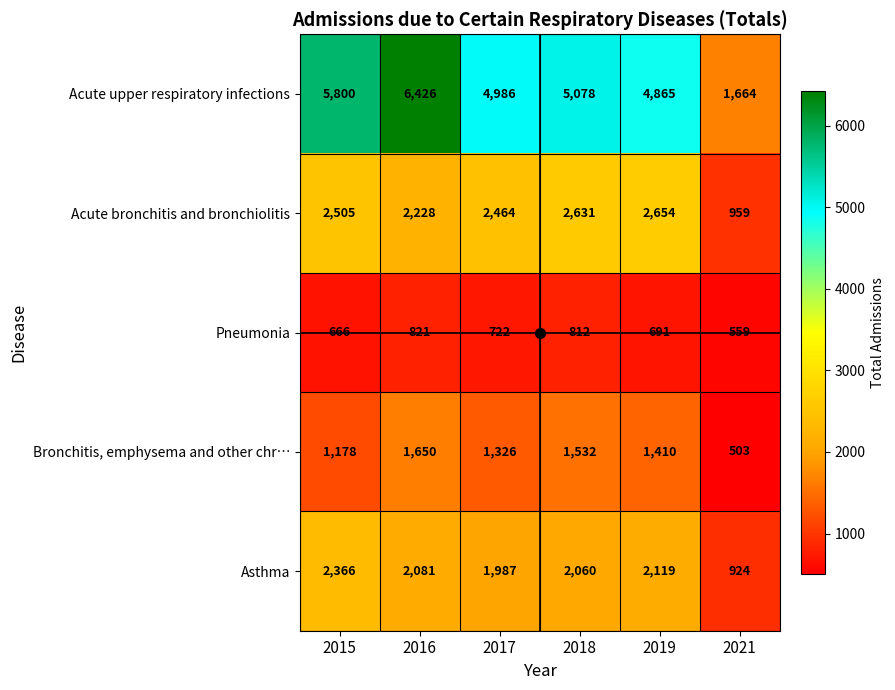

Rank the series by their maximum value, from lowest to highest.

Pneumonia, Bronchitis, emphysema and other chr…, Asthma, Acute bronchitis and bronchiolitis, Acute upper respiratory infections